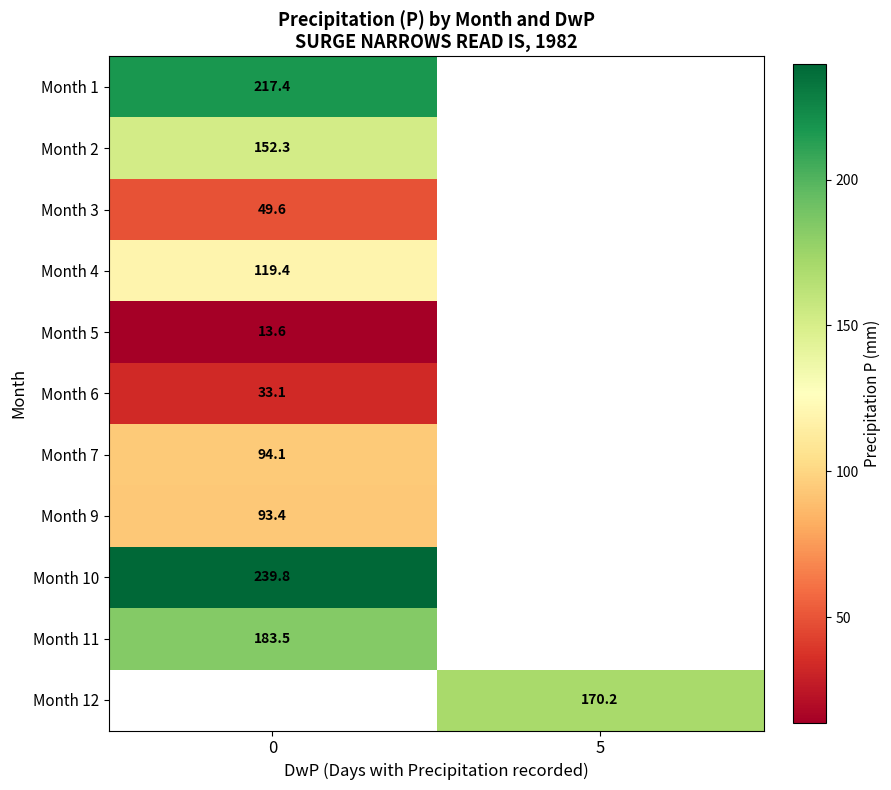

Is the value of Month 11 at 0 greater than the value of Month 1 at 0?

No